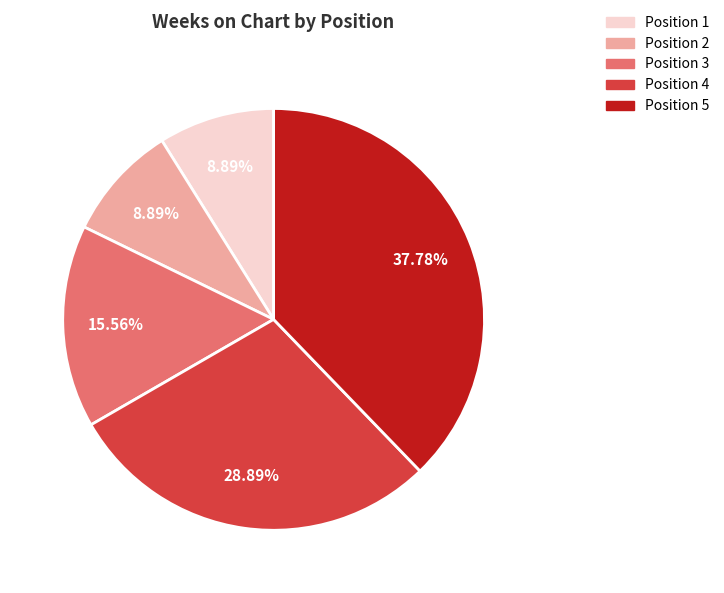

Count the number of slices in the pie.

5